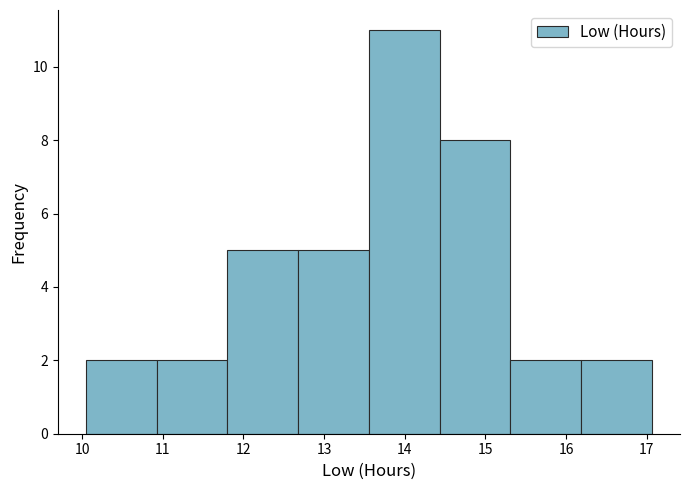

Over which range of the x-axis is the bar tallest?

13.6 to 14.4